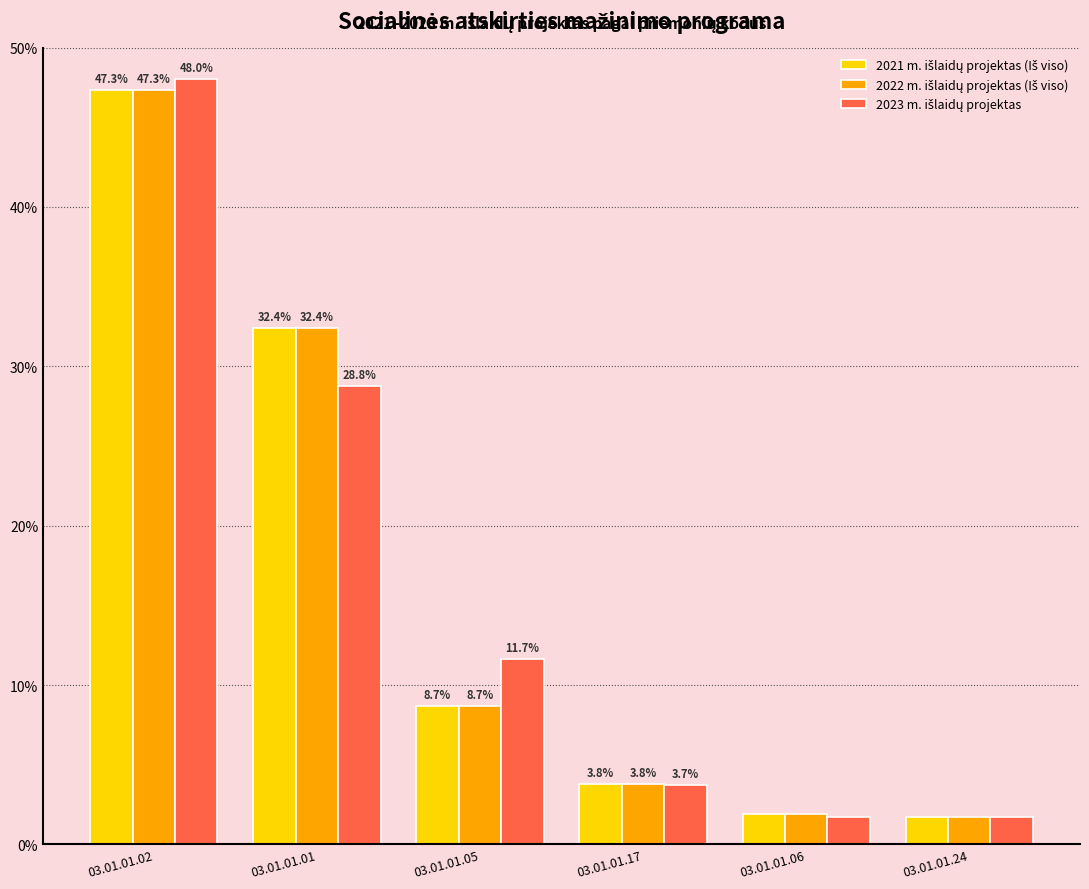

How many bars are there in total?

18